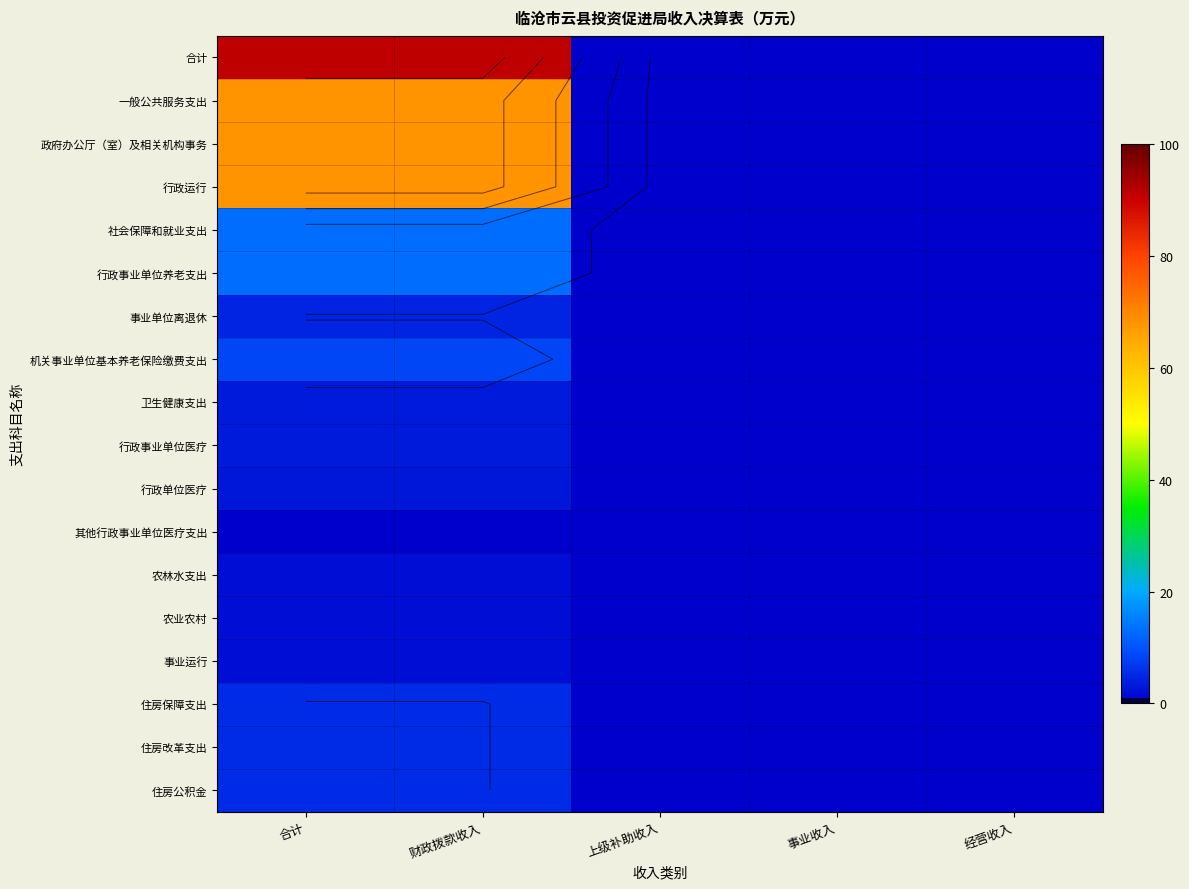

At which category is the sum across all series the highest?

合计